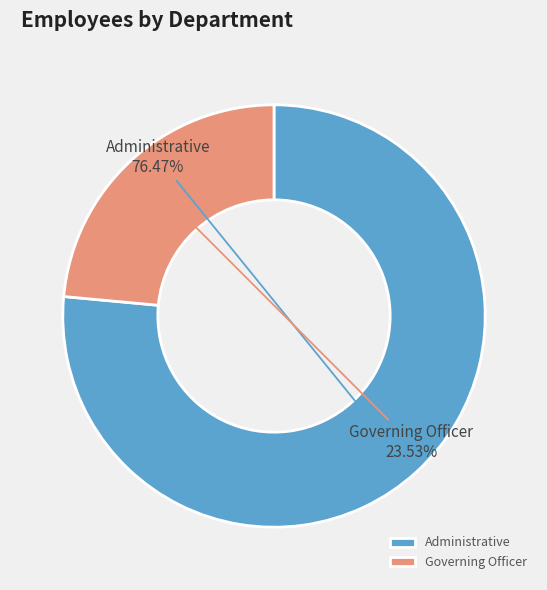

Is the sum of Governing Officer and Administrative greater than half?

Yes